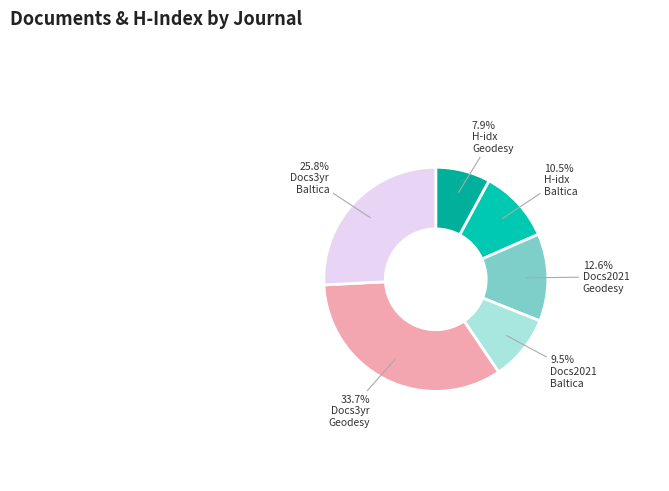

Count the number of slices in the pie.

6